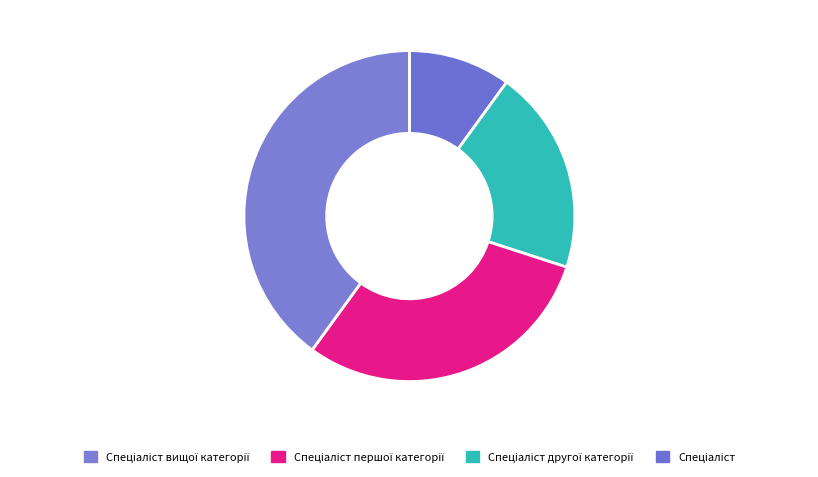

Which slice is the smallest?

Спеціаліст